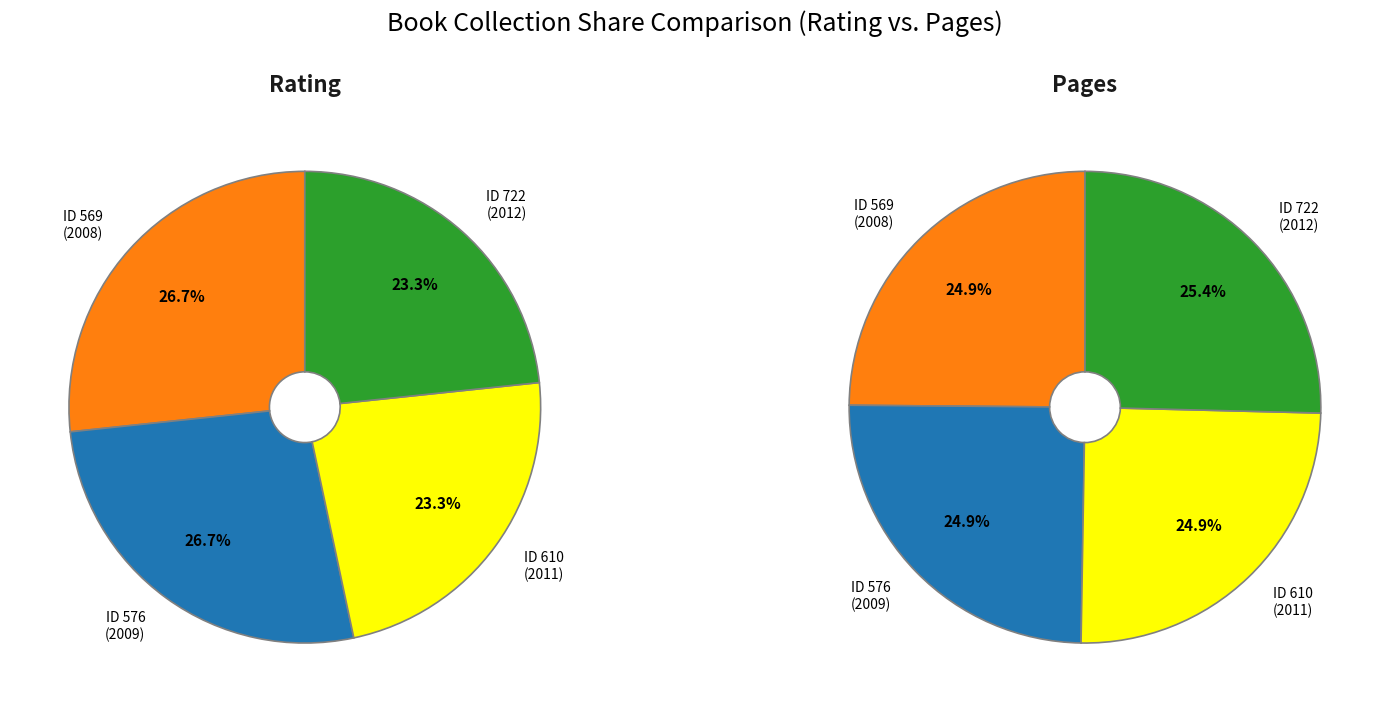

At 610, list the series in order from largest to smallest.

Pages, Rating